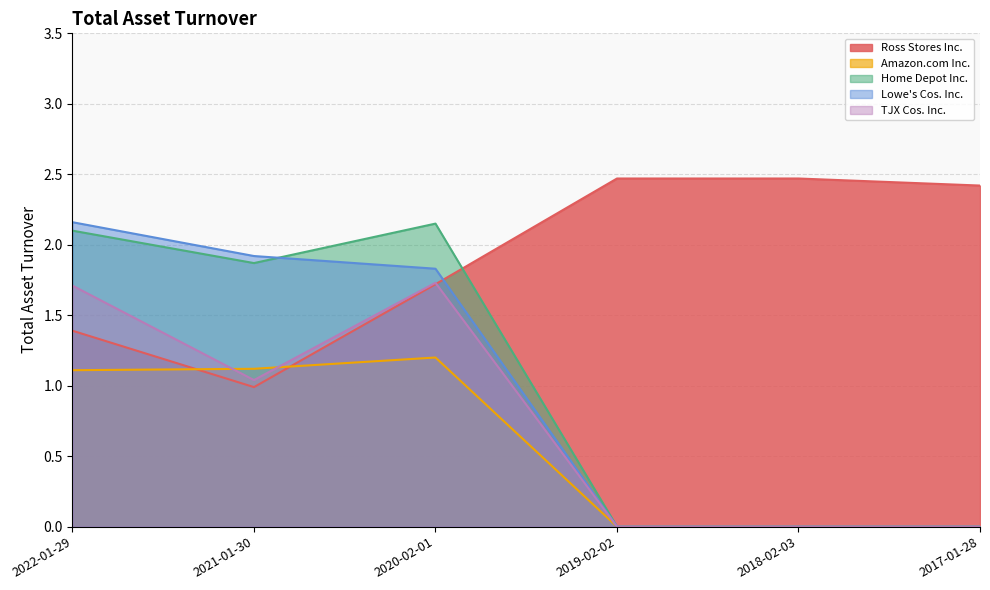

Which series changed the most between 2022-01-29 and 2017-01-28?

Lowe's Cos. Inc.